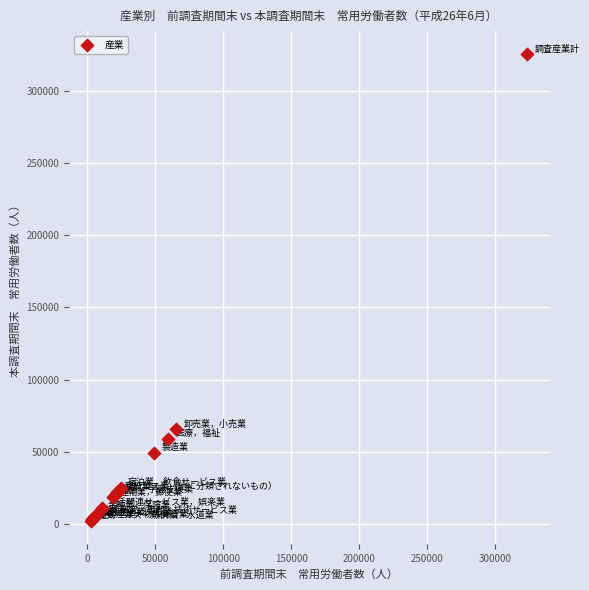

What Y value in the scatter plot is closest to 163764?

65821